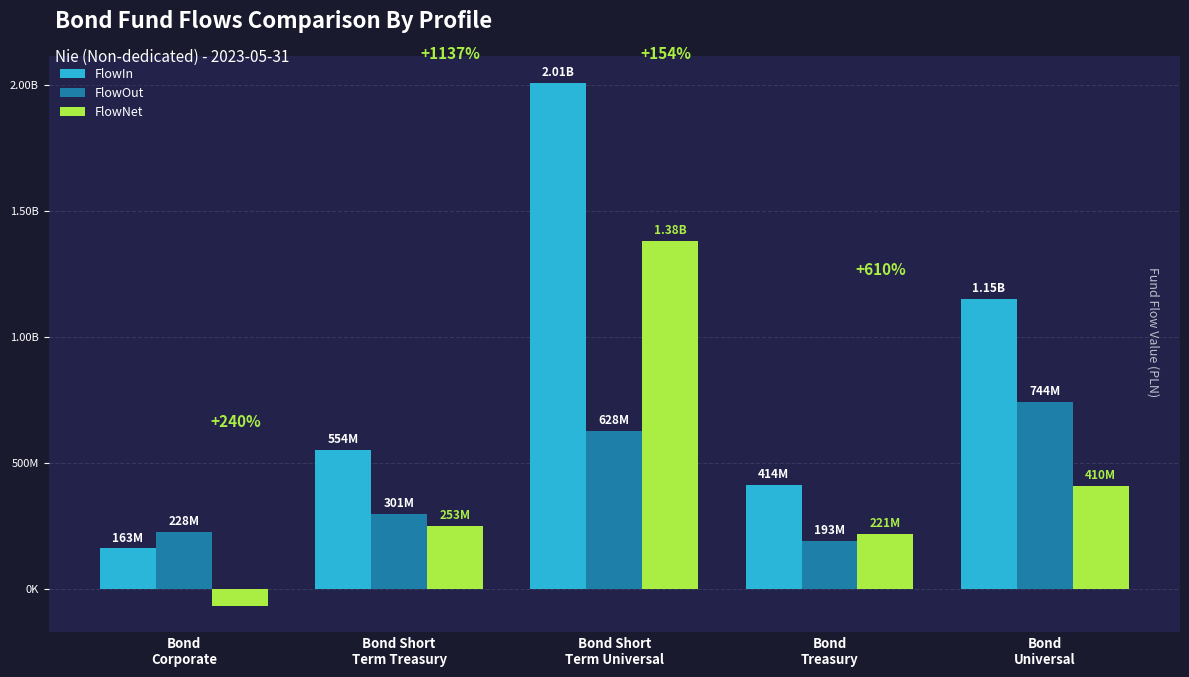

Are the bars grouped side by side (vs. stacked)?

Yes